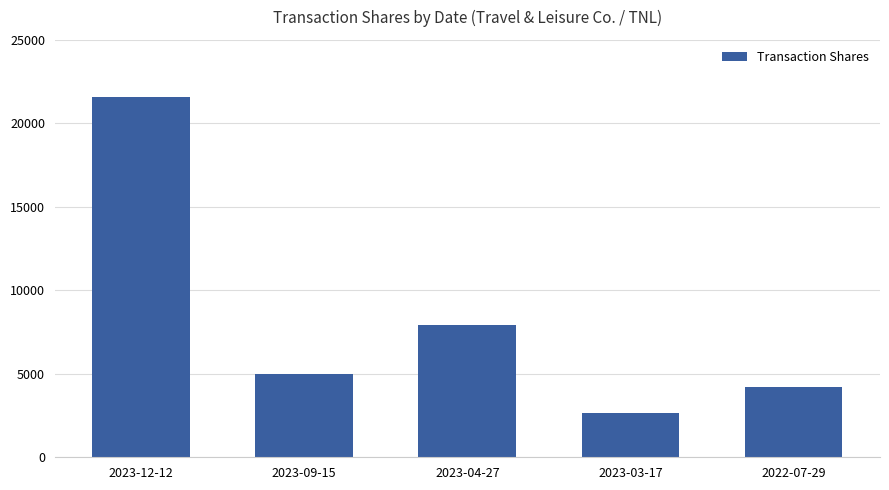

Reading left to right, list all the values displayed in this chart.

21600	5000	7900	2650	4195